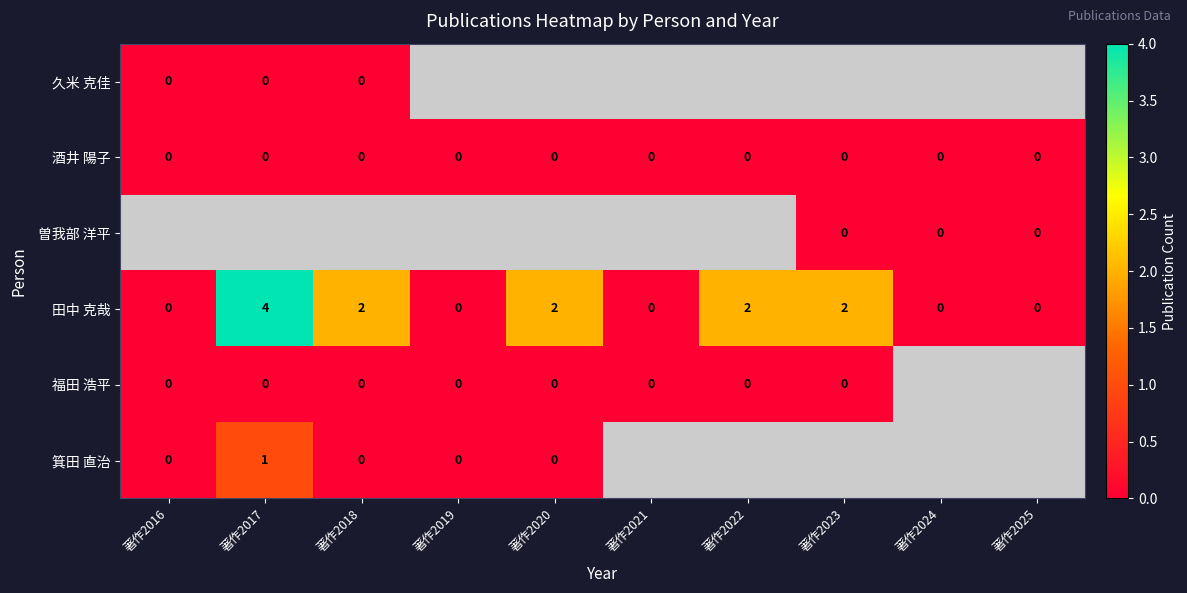

Where does the 田中 克哉 series first go above 2?

著作2017